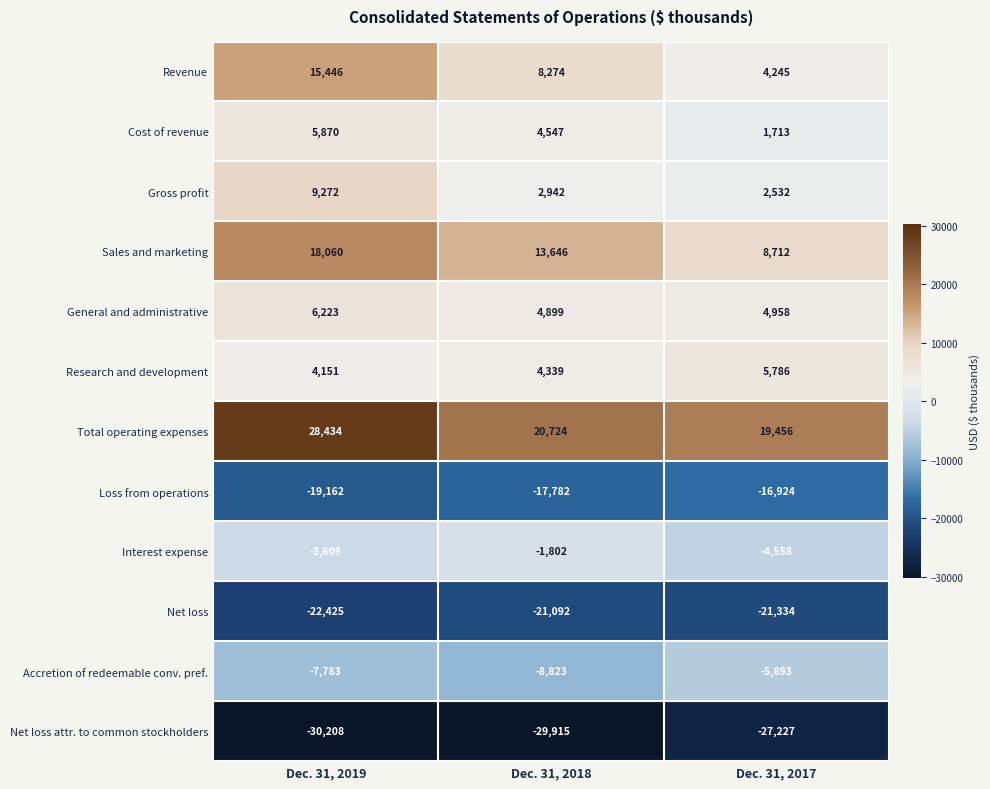

What is the sum of the Sales and marketing values at Dec. 31, 2019 and Dec. 31, 2017?

26772